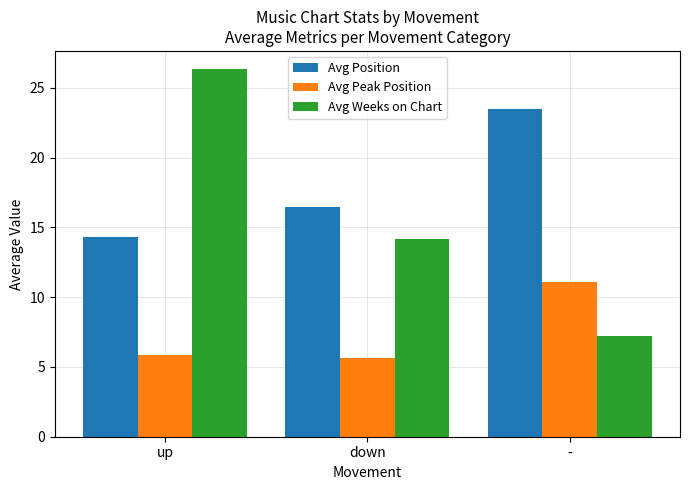

Which category has the highest value in the Avg Position series?

-